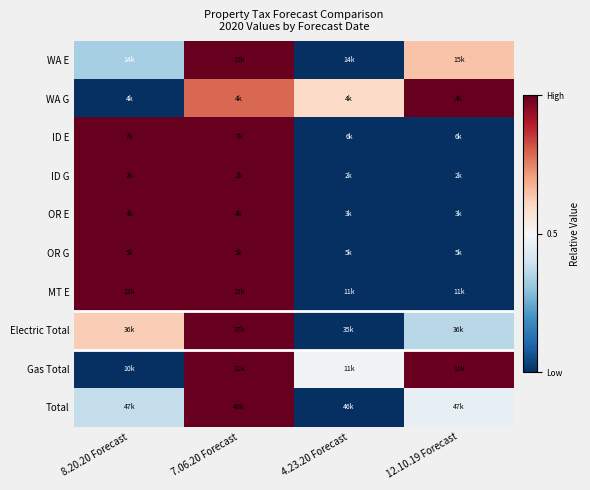

Which series changed the most between 8.20.20 Forecast and 7.06.20 Forecast?

Gas Total